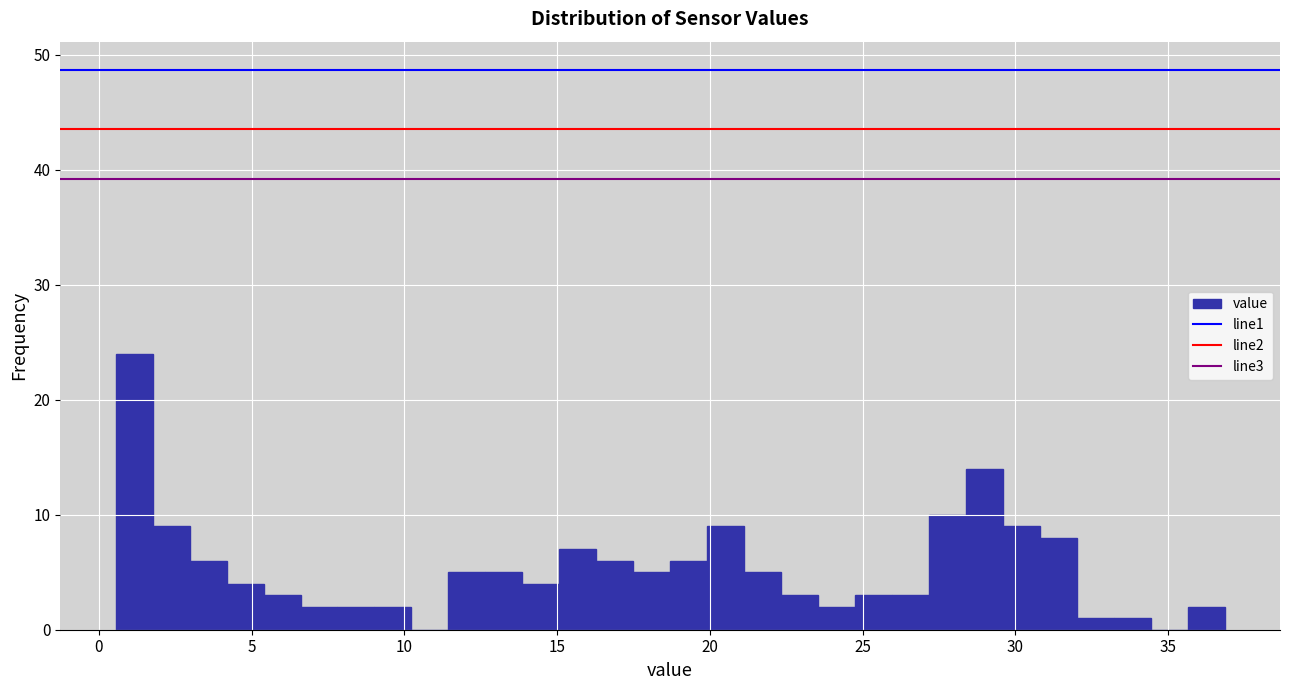

Around what value on the x-axis is the tallest bar? Give the approximate position of its centre, as read against the axis.

1.0